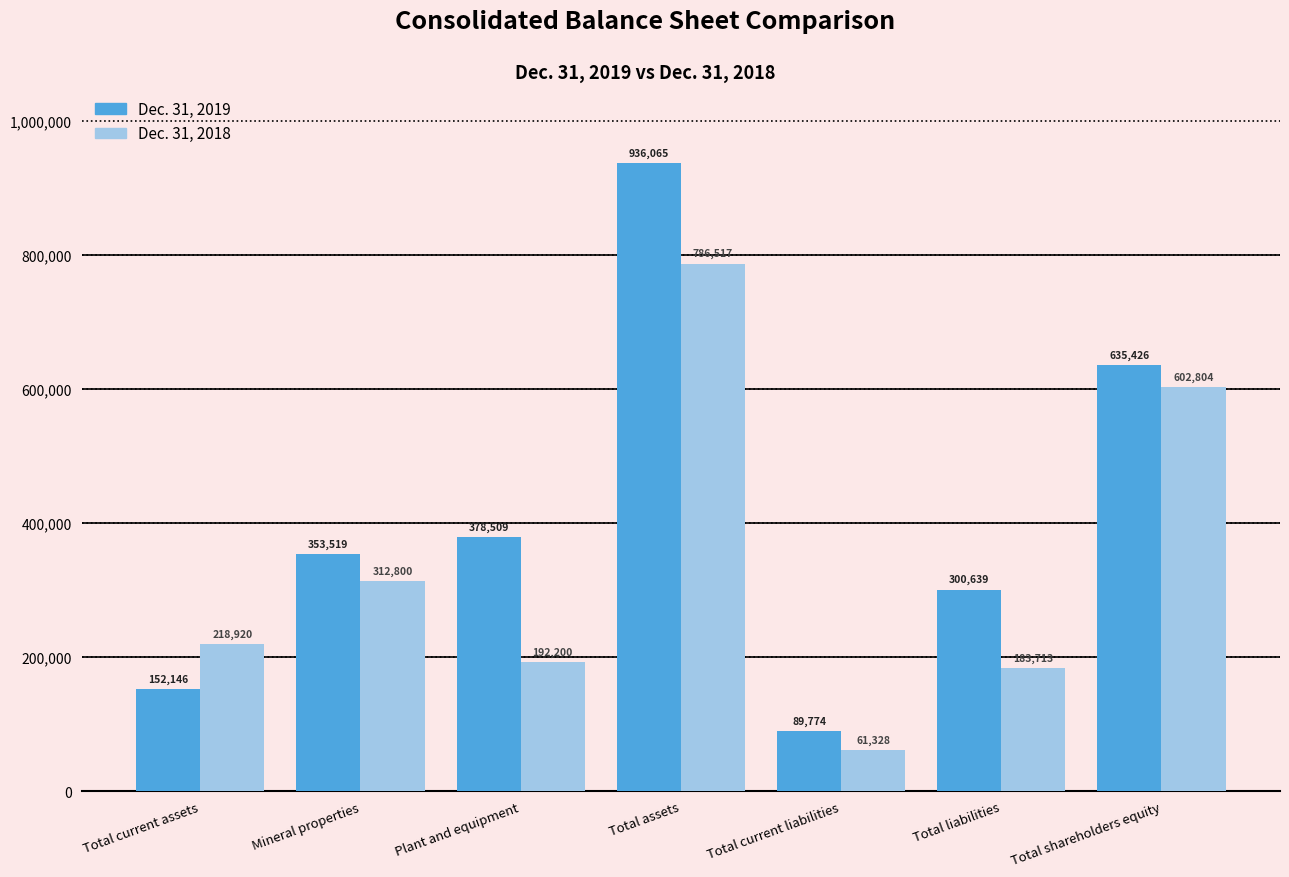

Which series has the widest spread of values?

Dec. 31, 2019